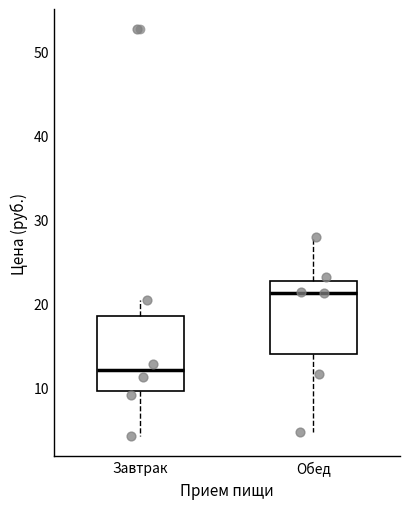

Reading left to right, transcribe this box plot: for each box, give where its median line is, the range the box spans, and where its two whiskers end, as read against the y-axis. The values are not printed on the chart, so give them approximately, as read against the axis.

Завтрак: median 12, box 10 to 18, whiskers 4 to 20
Обед: median 21, box 14 to 23, whiskers 5 to 28